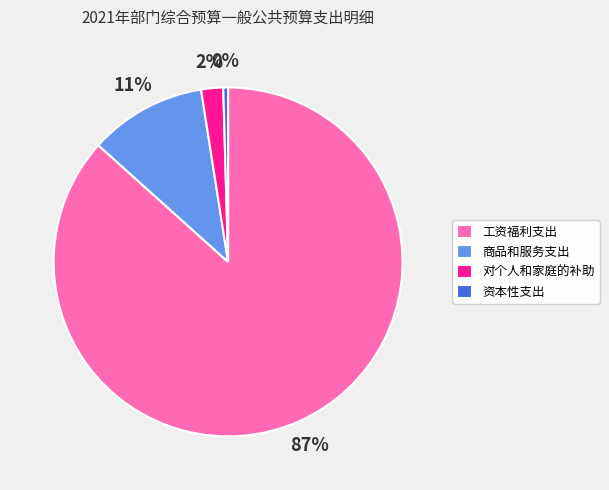

Which category has the biggest portion of the pie?

工资福利支出